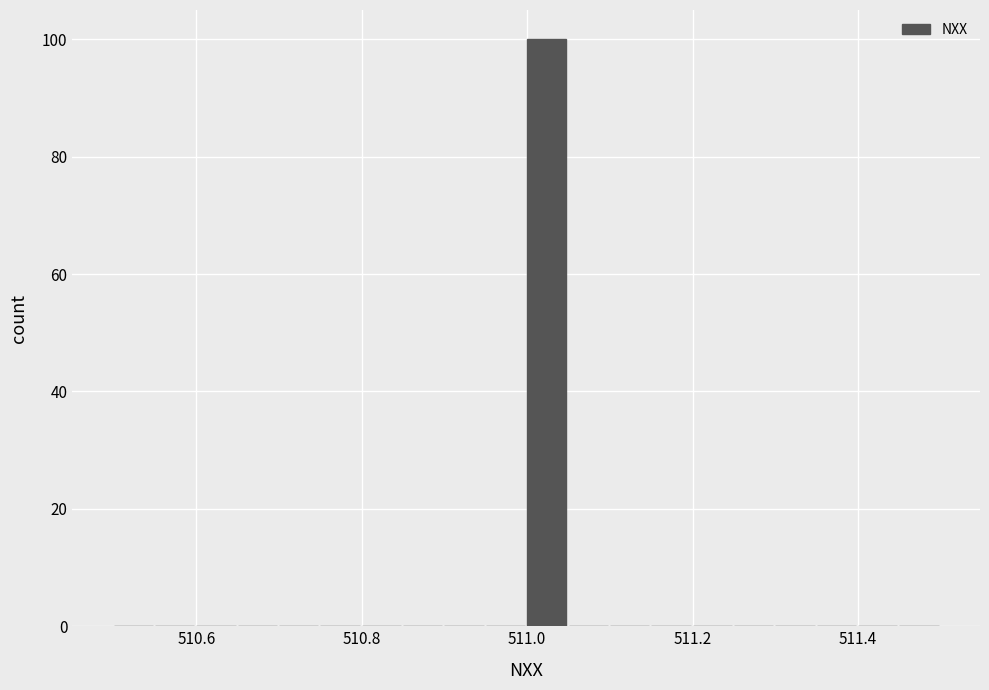

Read against the x-axis, roughly where is the centre of the tallest bar?

511.02